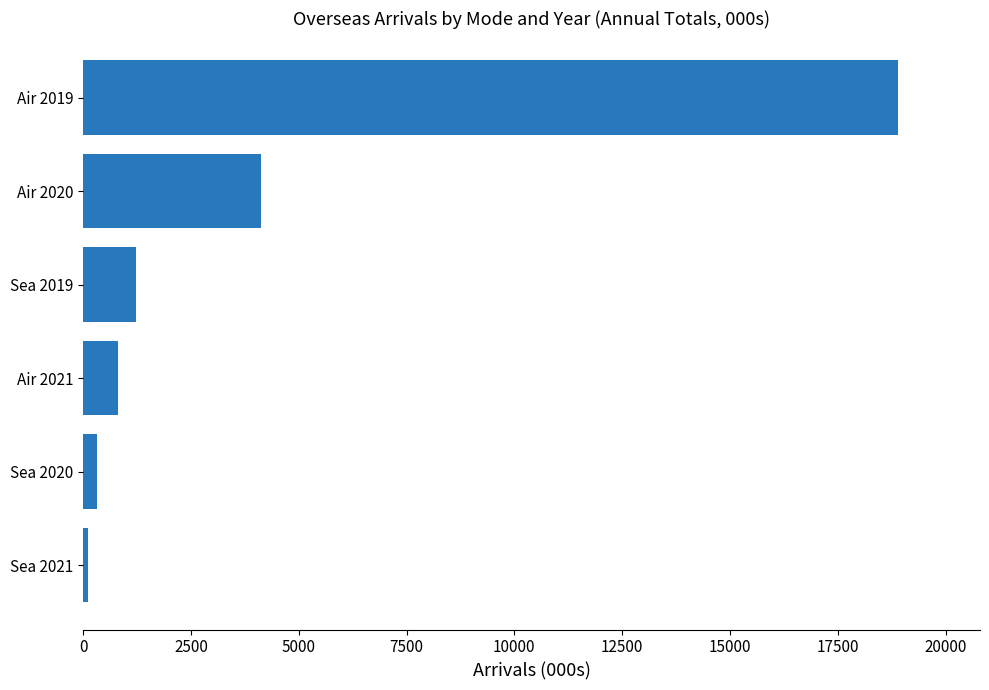

Read the value at Sea 2019.

1236.2